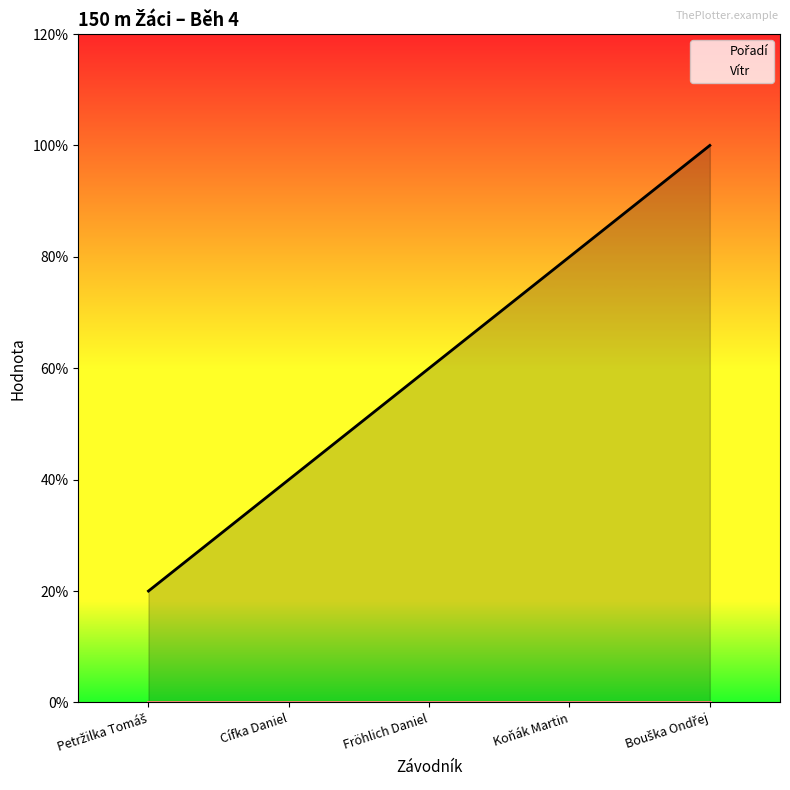

What is the sum of all Pořadí values?

15